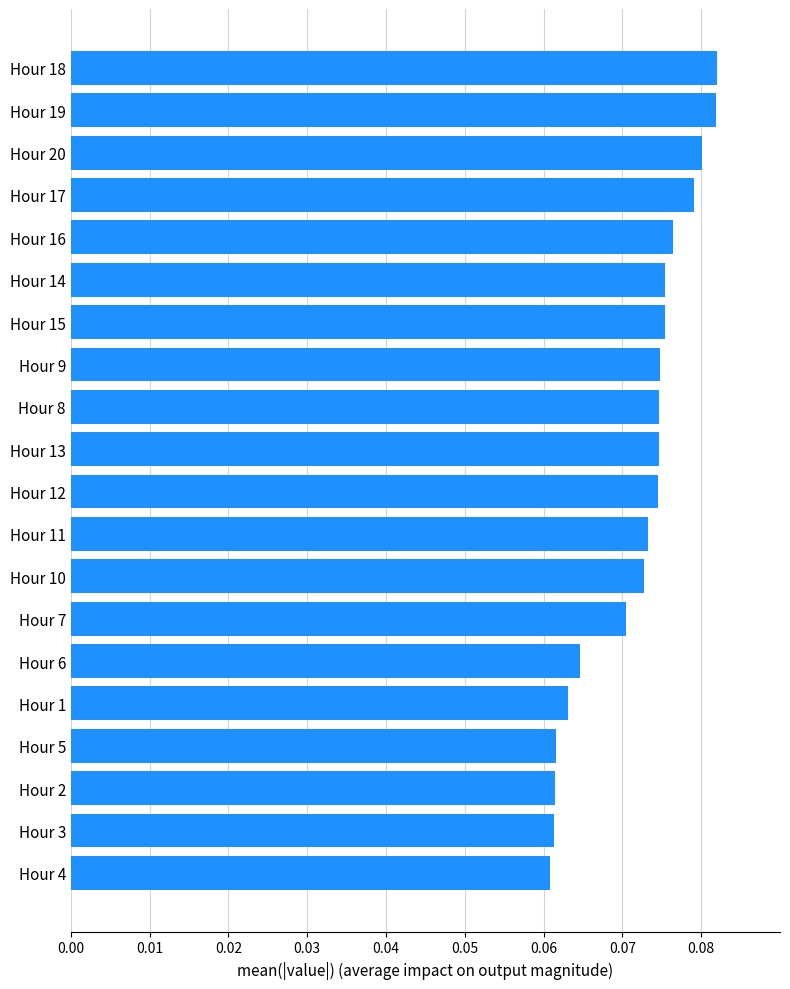

What is the label of the 7th bar from the bottom?

Hour 7